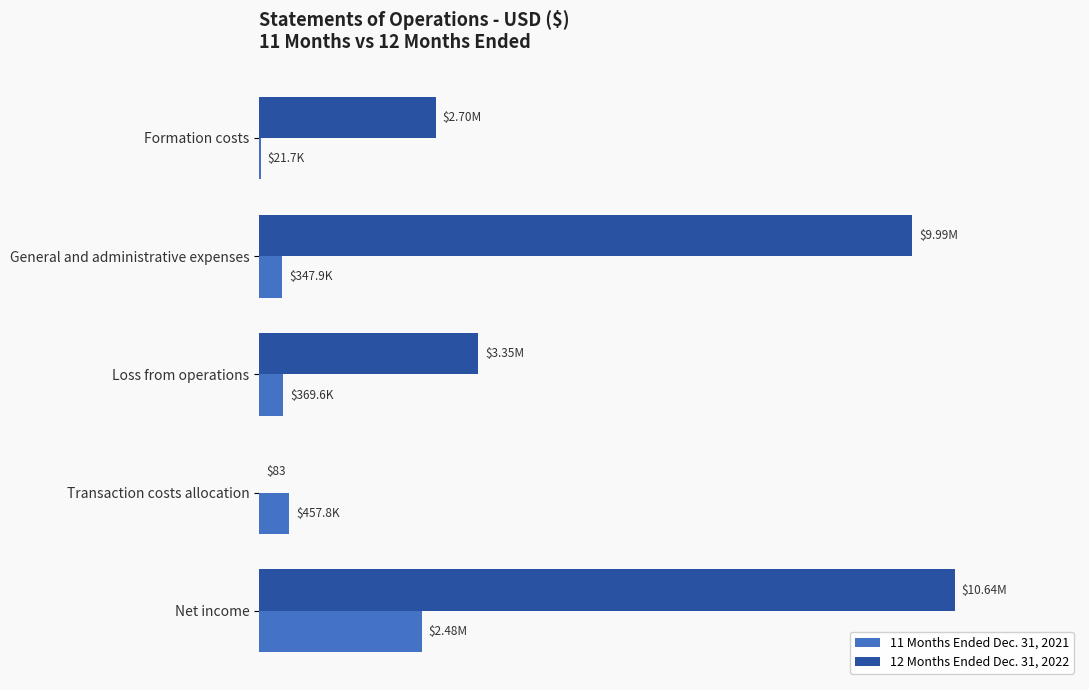

How many distinct data groups are displayed?

2